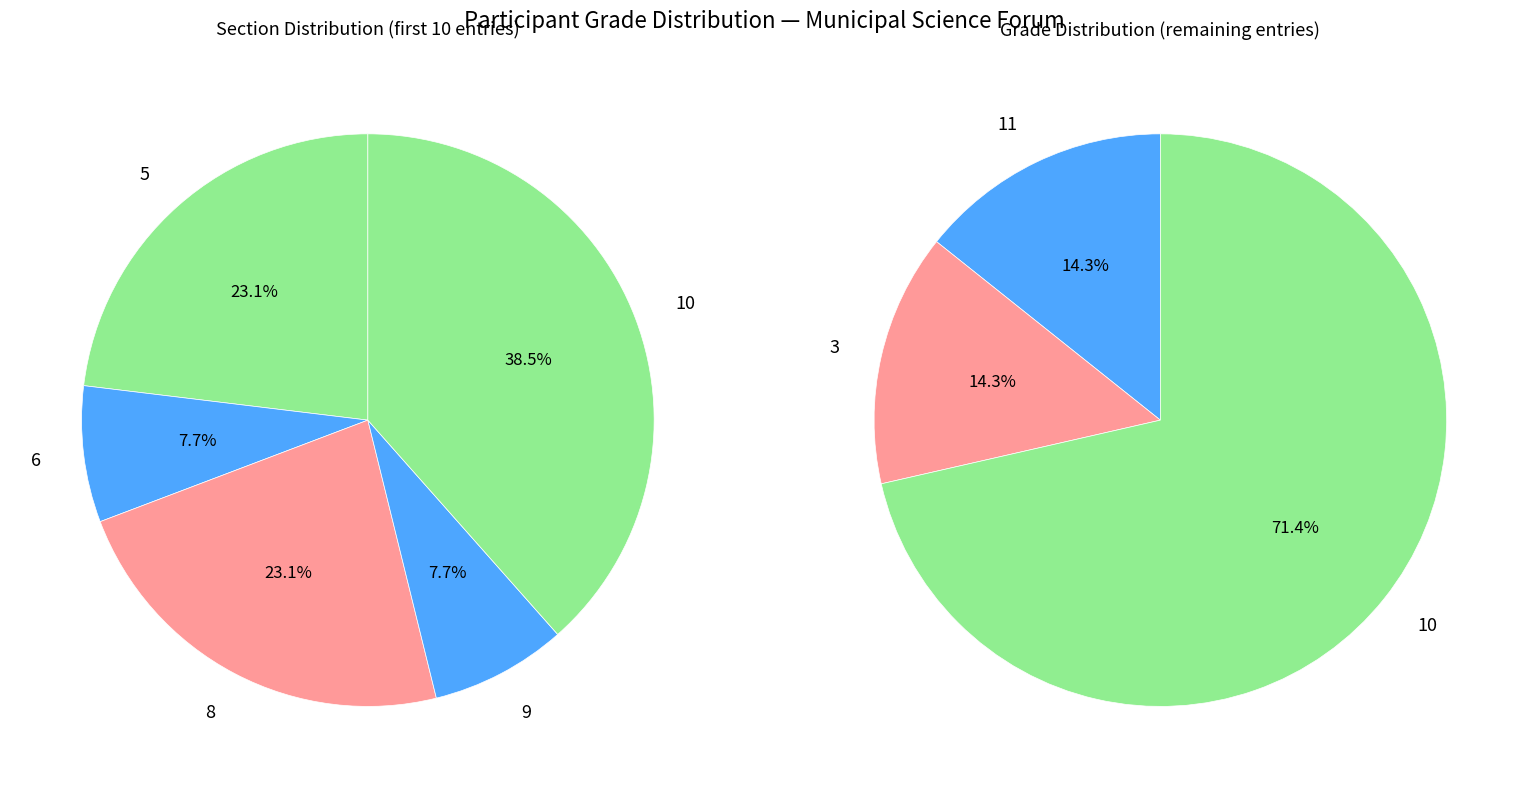

Which category has the smallest portion of the pie?

6